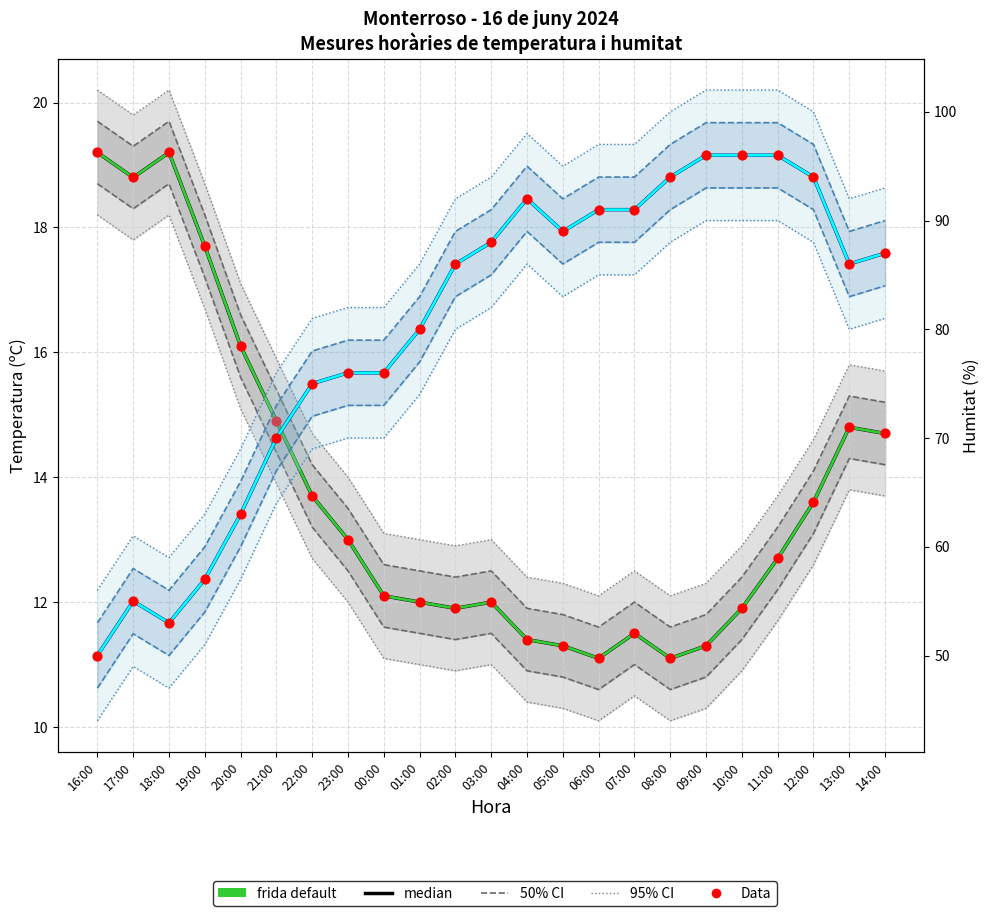

Which series reaches the maximum Y coordinate?

median (Humitat)